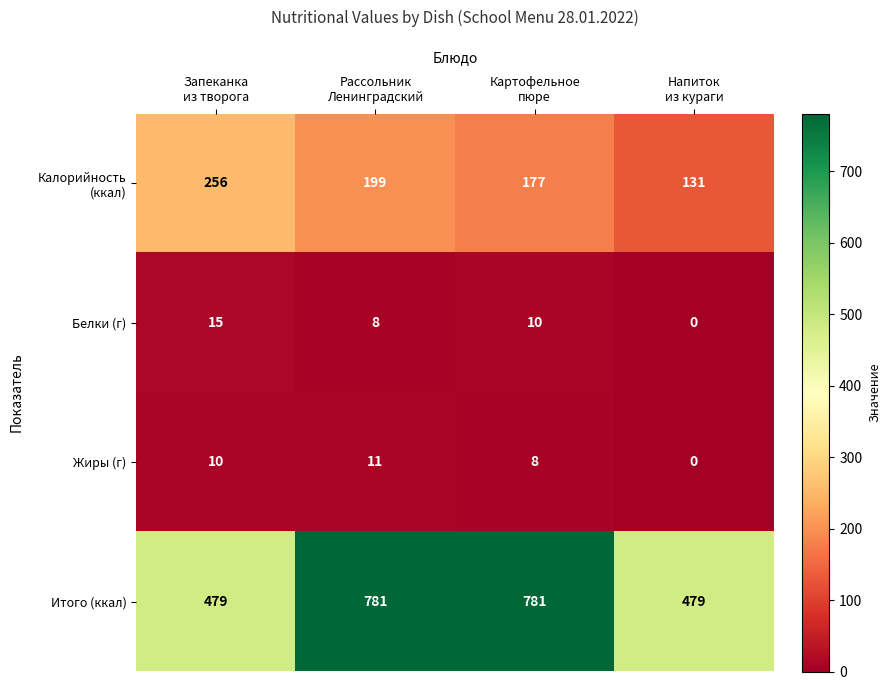

How many series are shown in this chart?

4